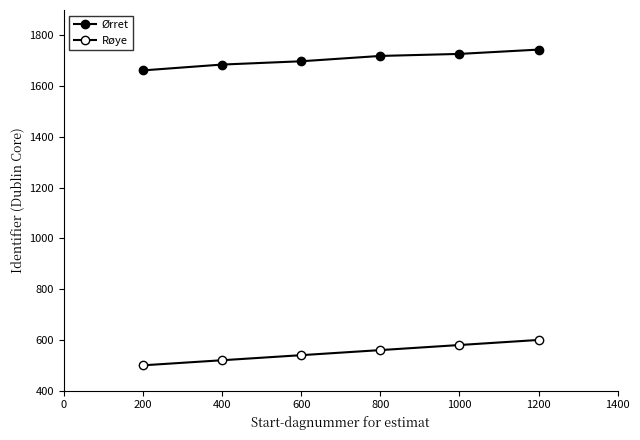

Does the chart display data point markers on the line(s)?

Yes